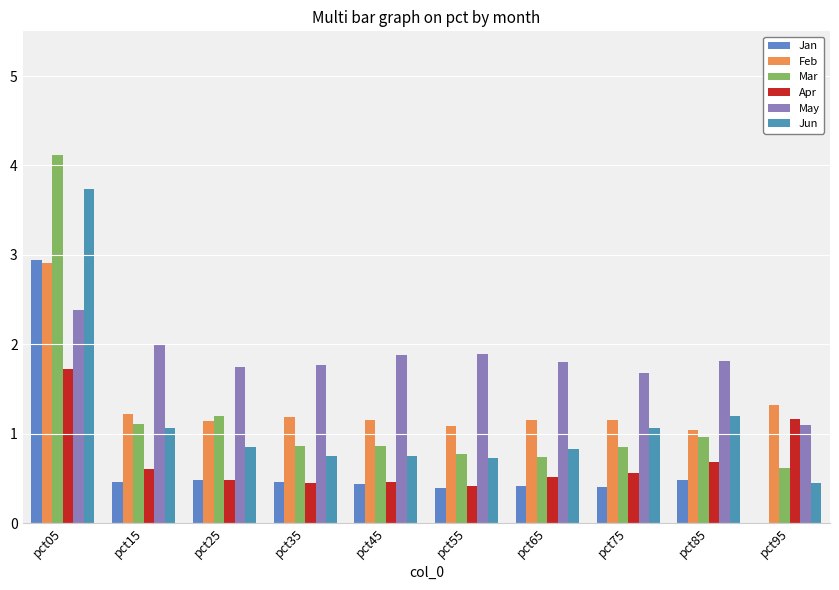

What is the maximum value for May?

2.4